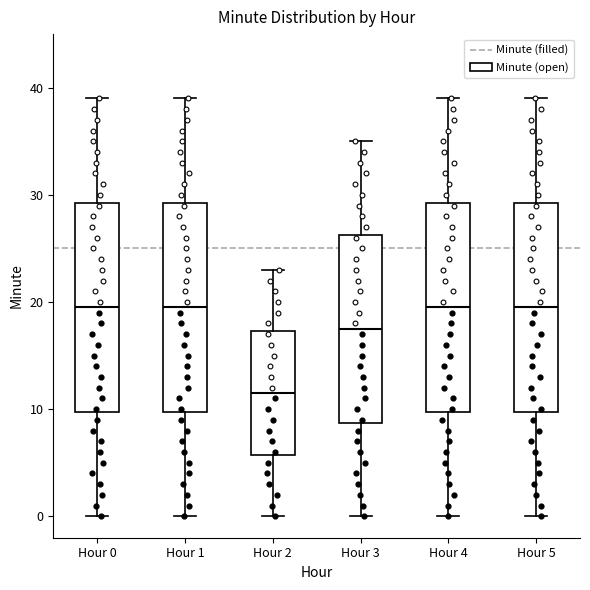

Where does the median line of the box for Hour 1 sit on the y-axis? The values are not printed on the chart, so give them approximately, as read against the axis.

20